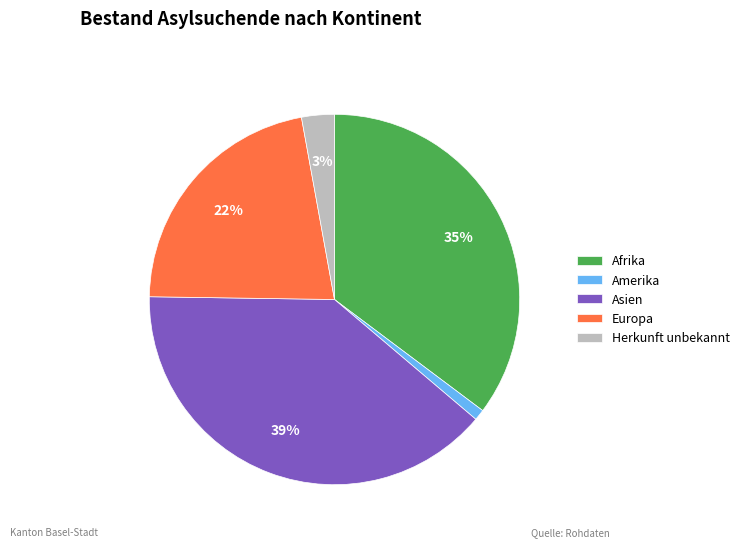

Combined, do Europa and Amerika account for over 50%?

No